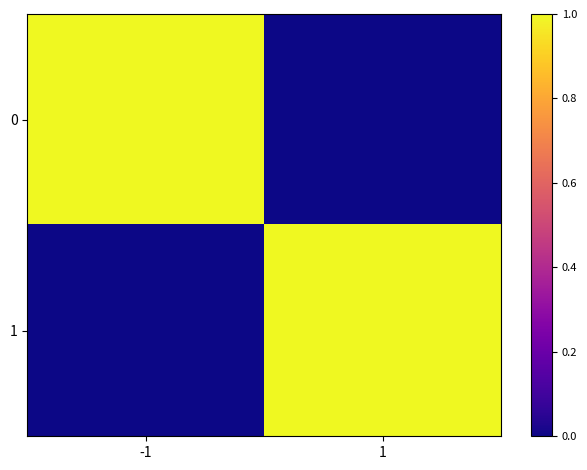

Count the 0 values in the range 0 to 1.

2